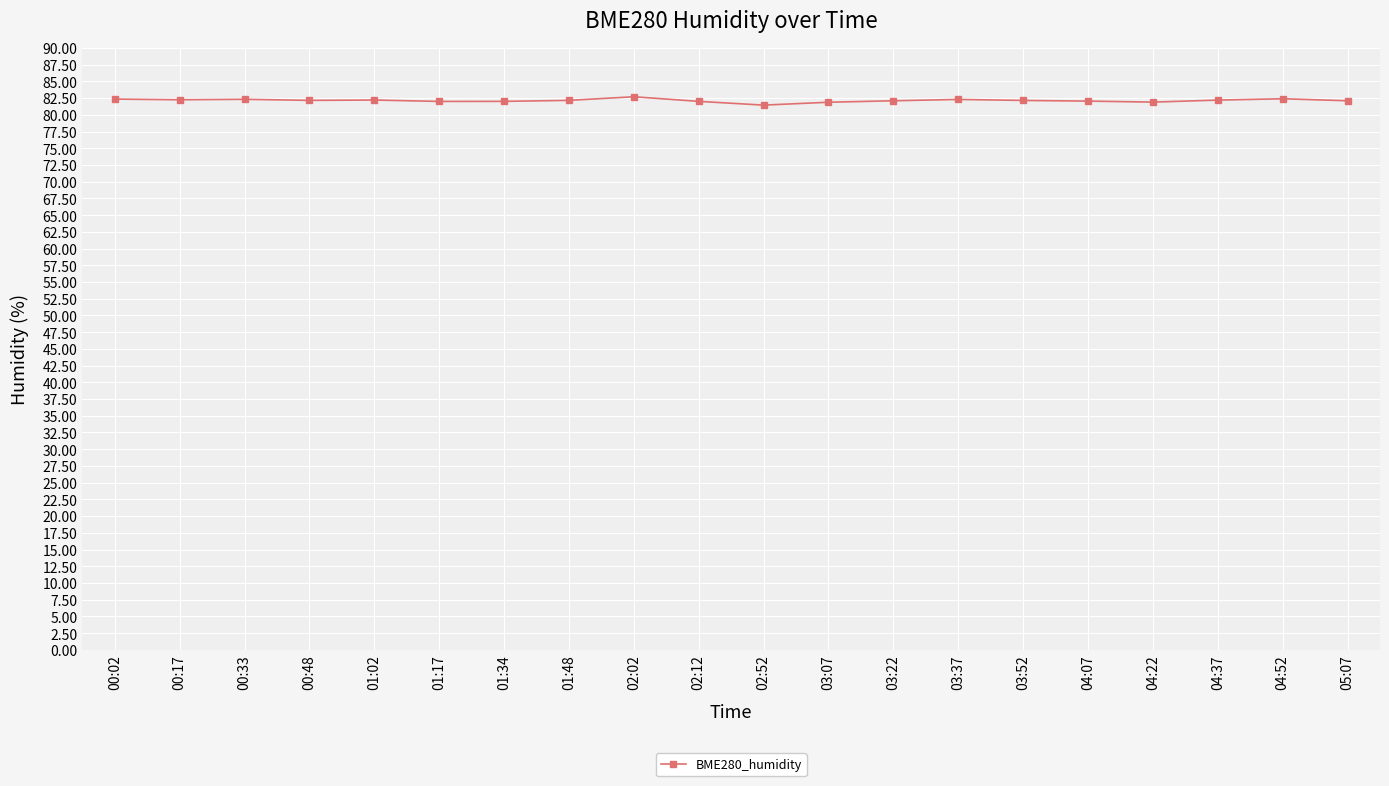

Approximately how many times larger is the value at 03:22 compared to 00:33?

1.0